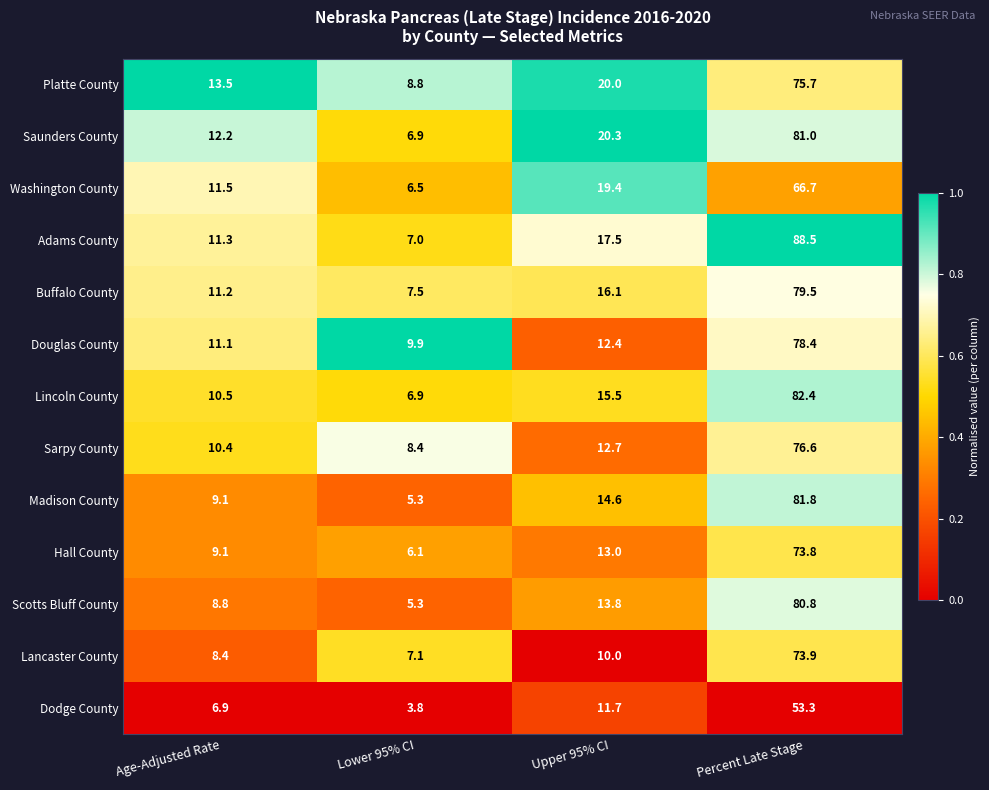

What is the difference between the maximum and minimum values in the Dodge County series?

49.5